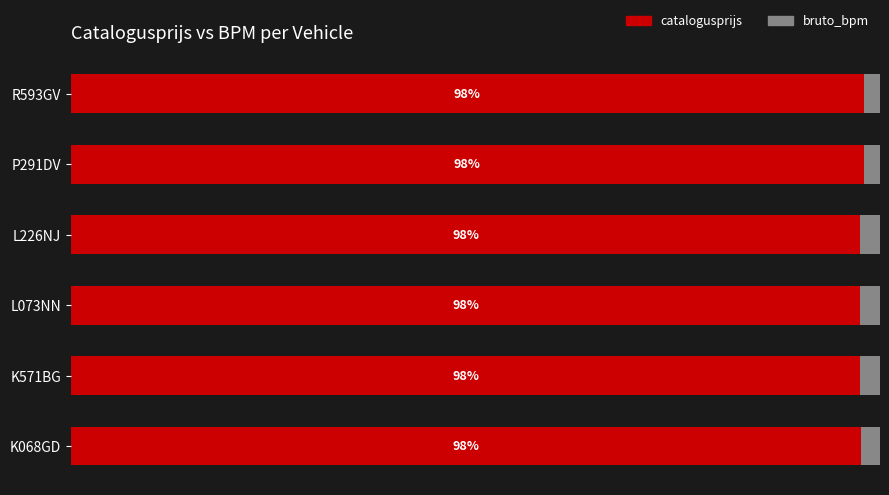

What are all the series names shown in the legend?

catalogusprijs, bruto_bpm